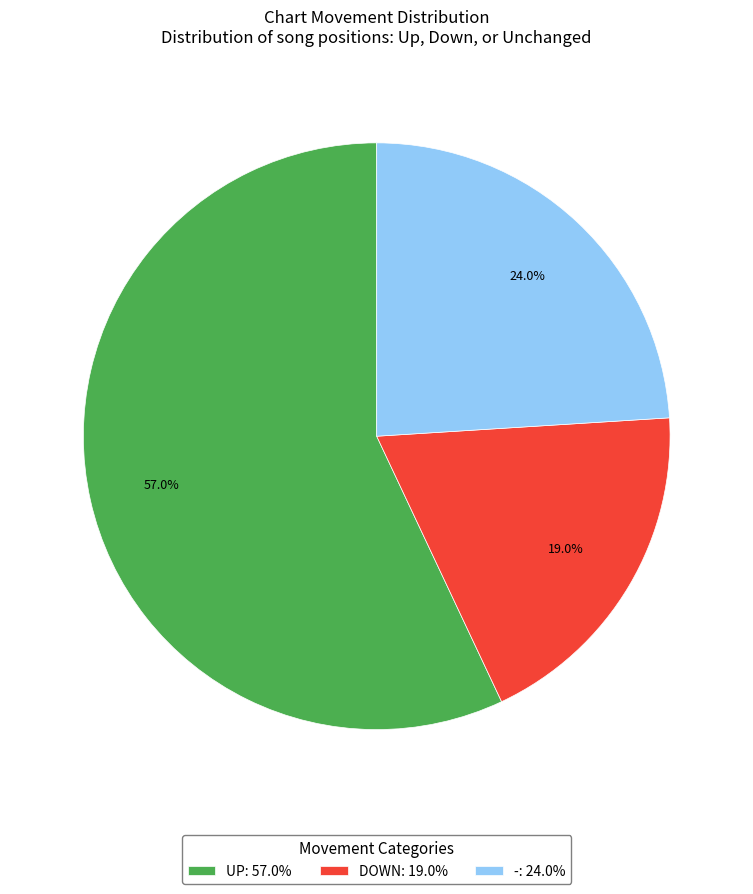

How many segments does this pie chart have?

3